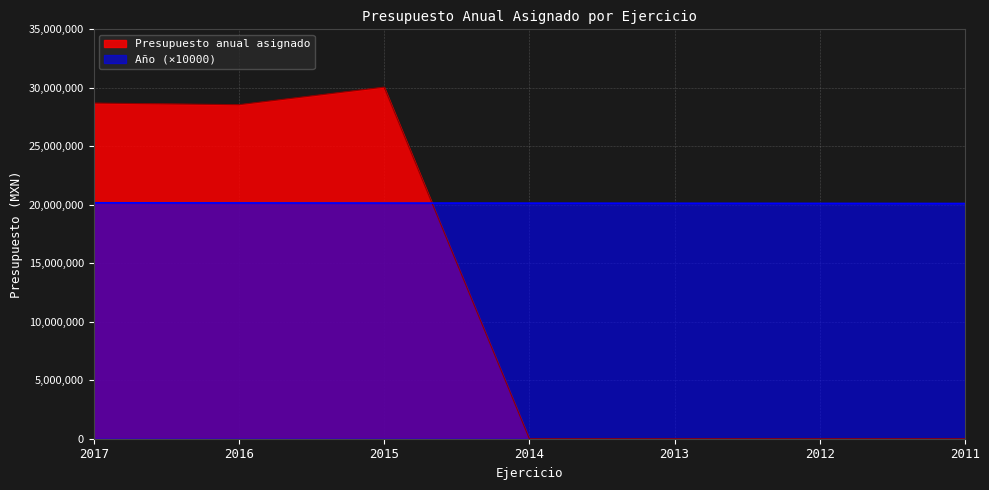

Which series has the largest range (max minus min)?

Presupuesto anual asignado